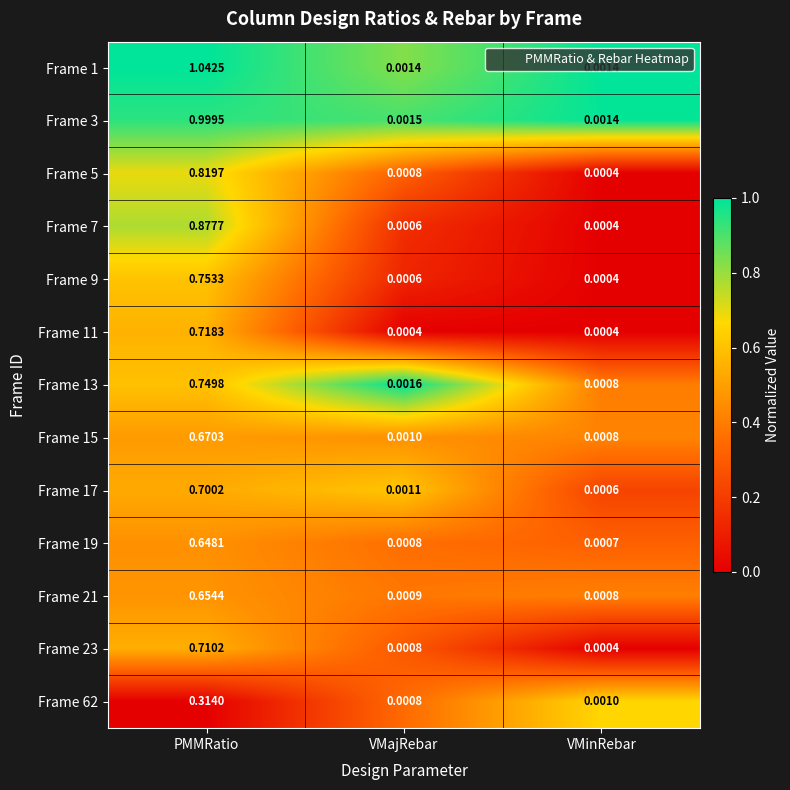

Where is Frame 23 nearest to the value 0?

VMinRebar